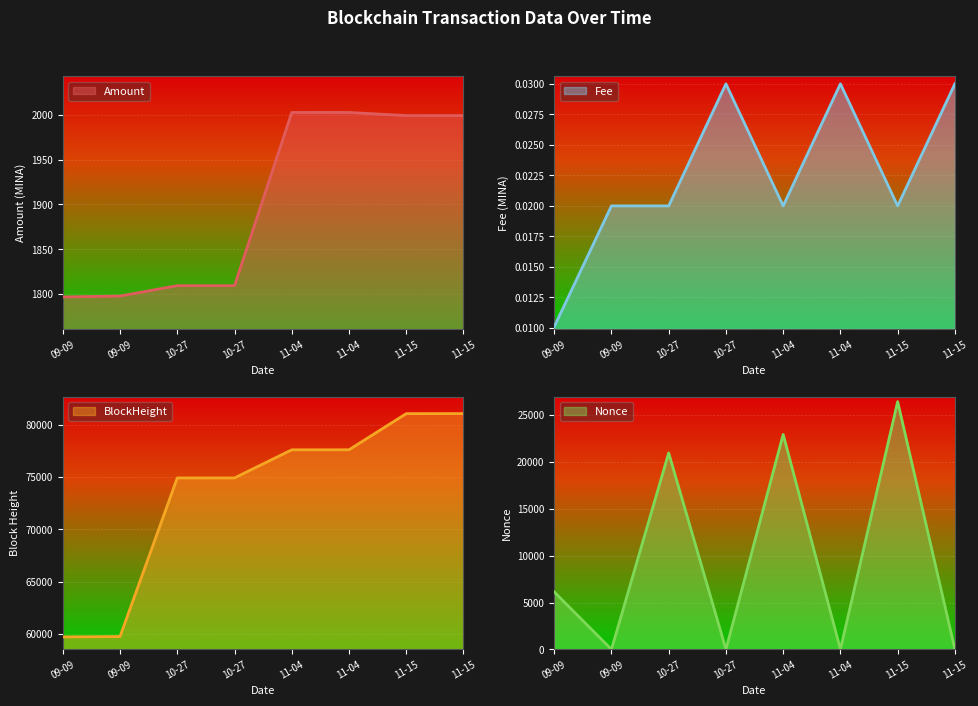

At which label is BlockHeight closest to 70395?

10-27